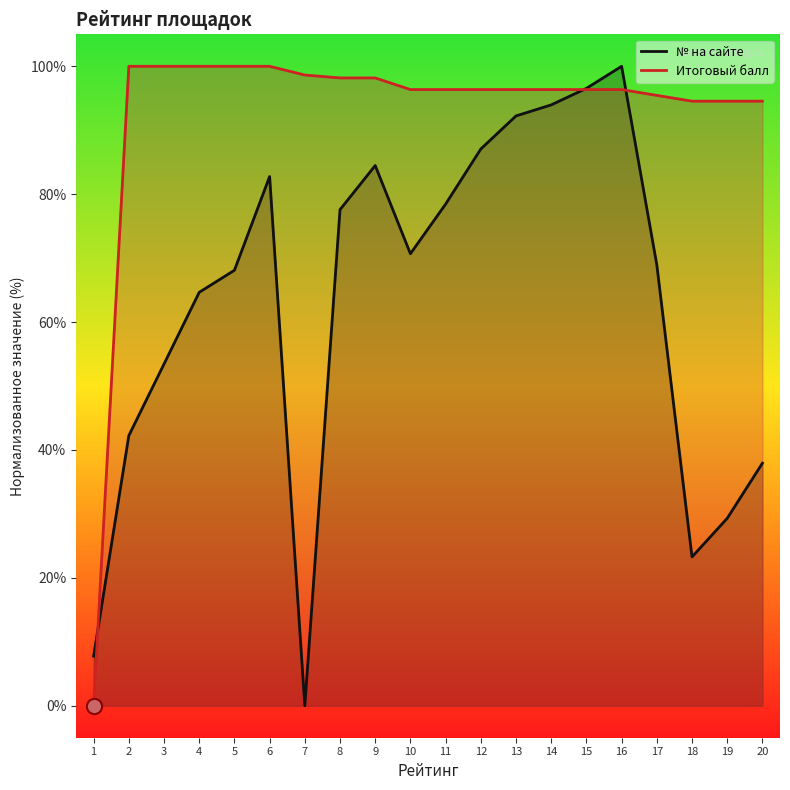

Which series reaches the maximum Y coordinate?

№ на сайте